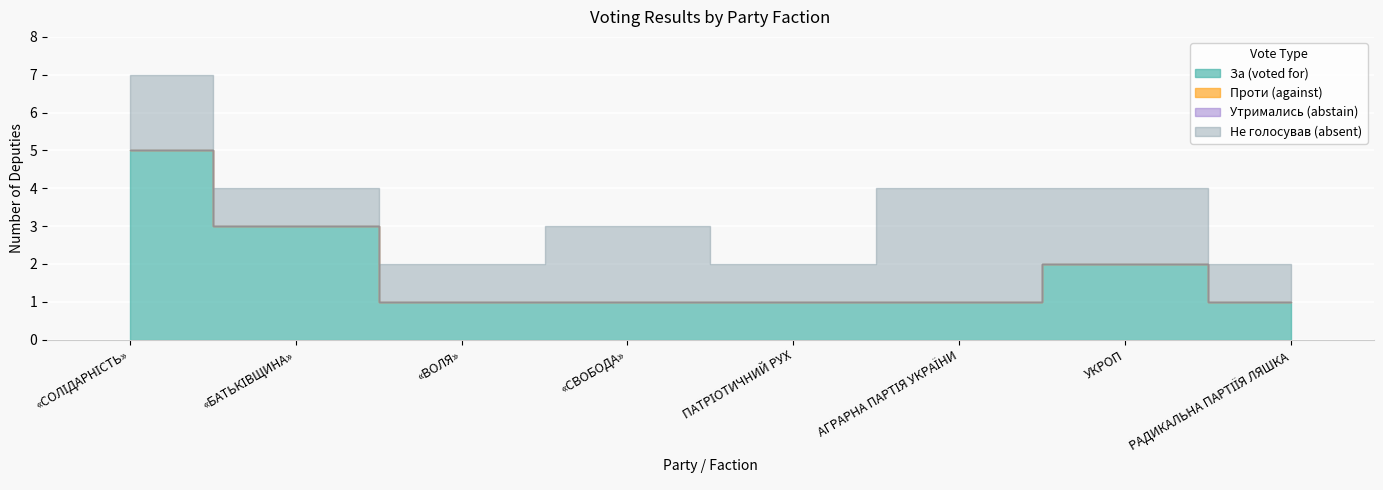

How many categories are shown in the chart?

8